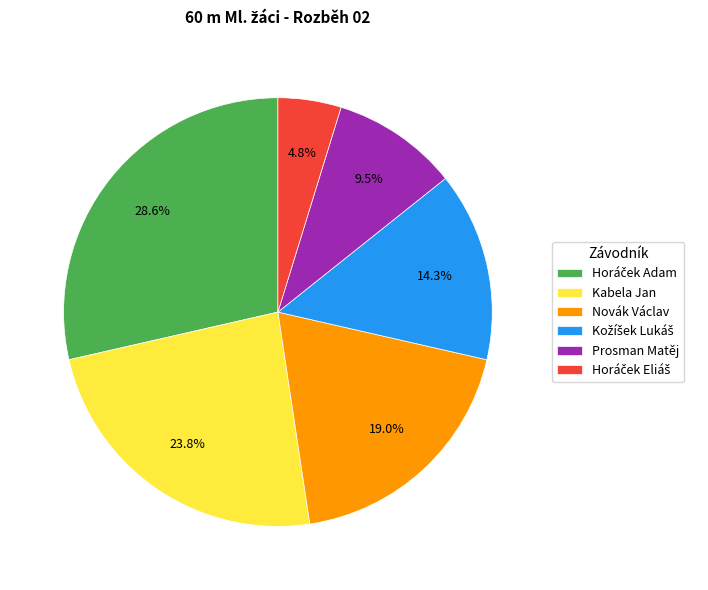

How much of the chart is everything except Novák Václav?

81.0%